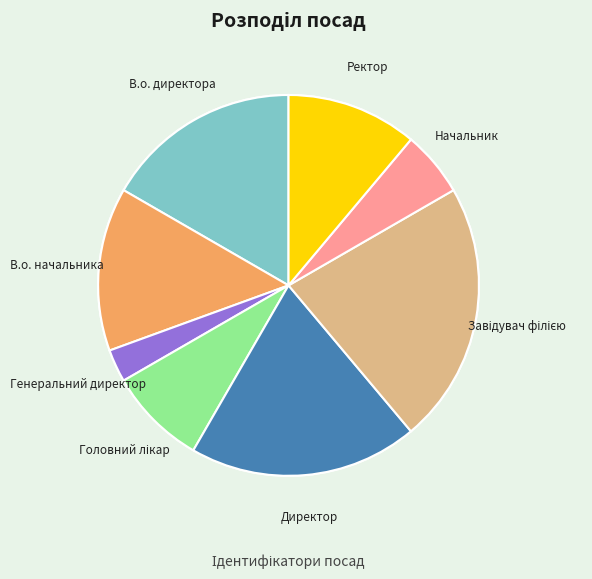

Does Начальник account for over 50% of the chart?

No